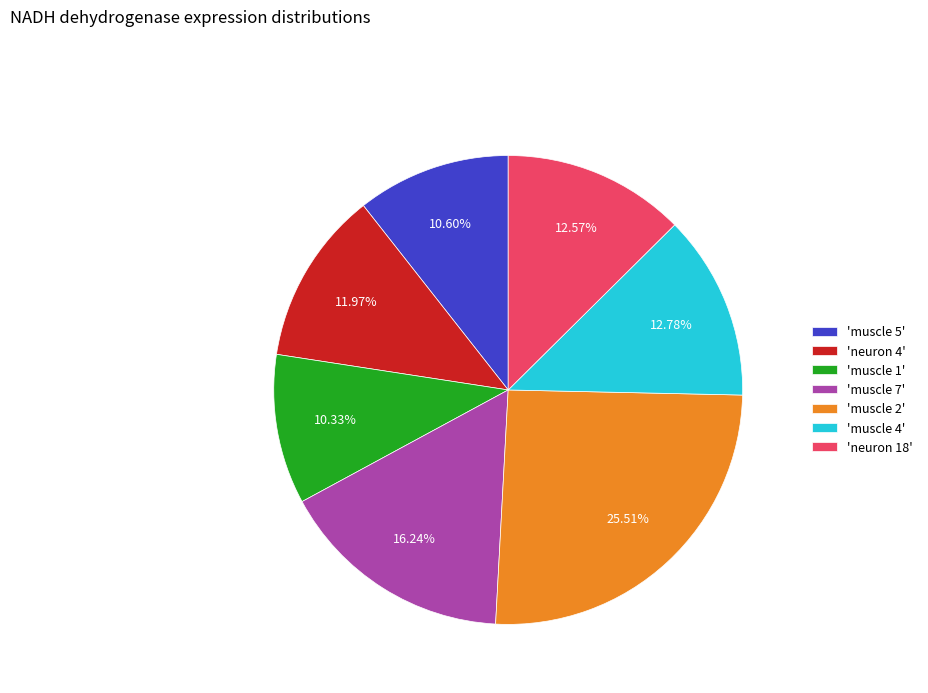

Do 'neuron 4' and 'muscle 1' together represent more than half of the pie?

No